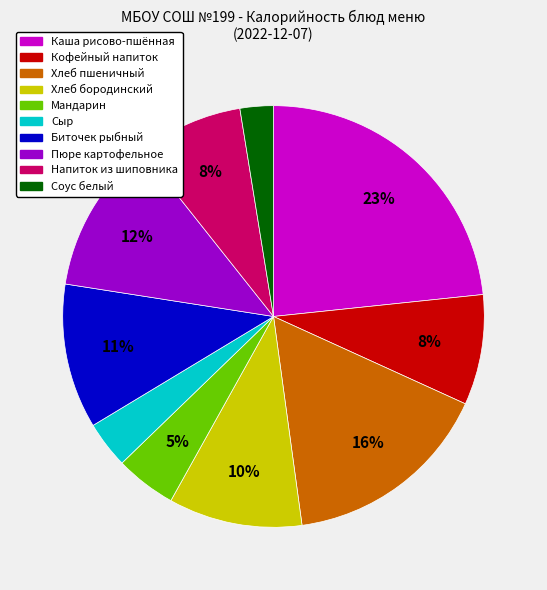

Is there a majority slice in this chart?

No